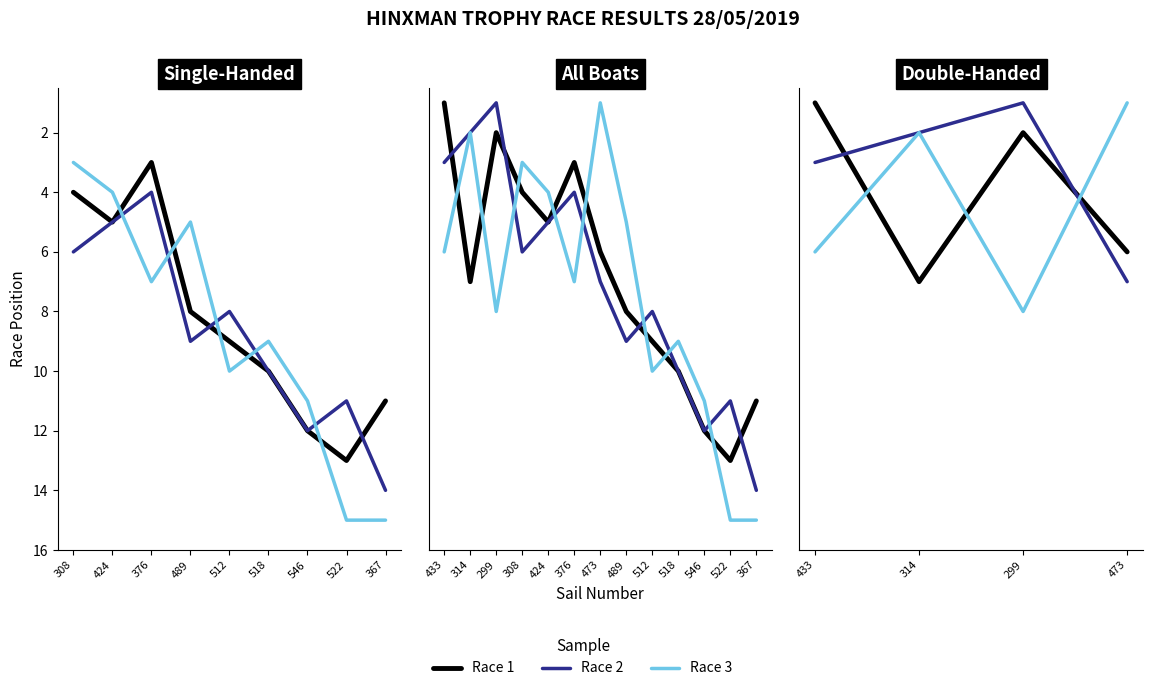

True or false: Race 1 has more than 0 points higher than both neighbors.

True